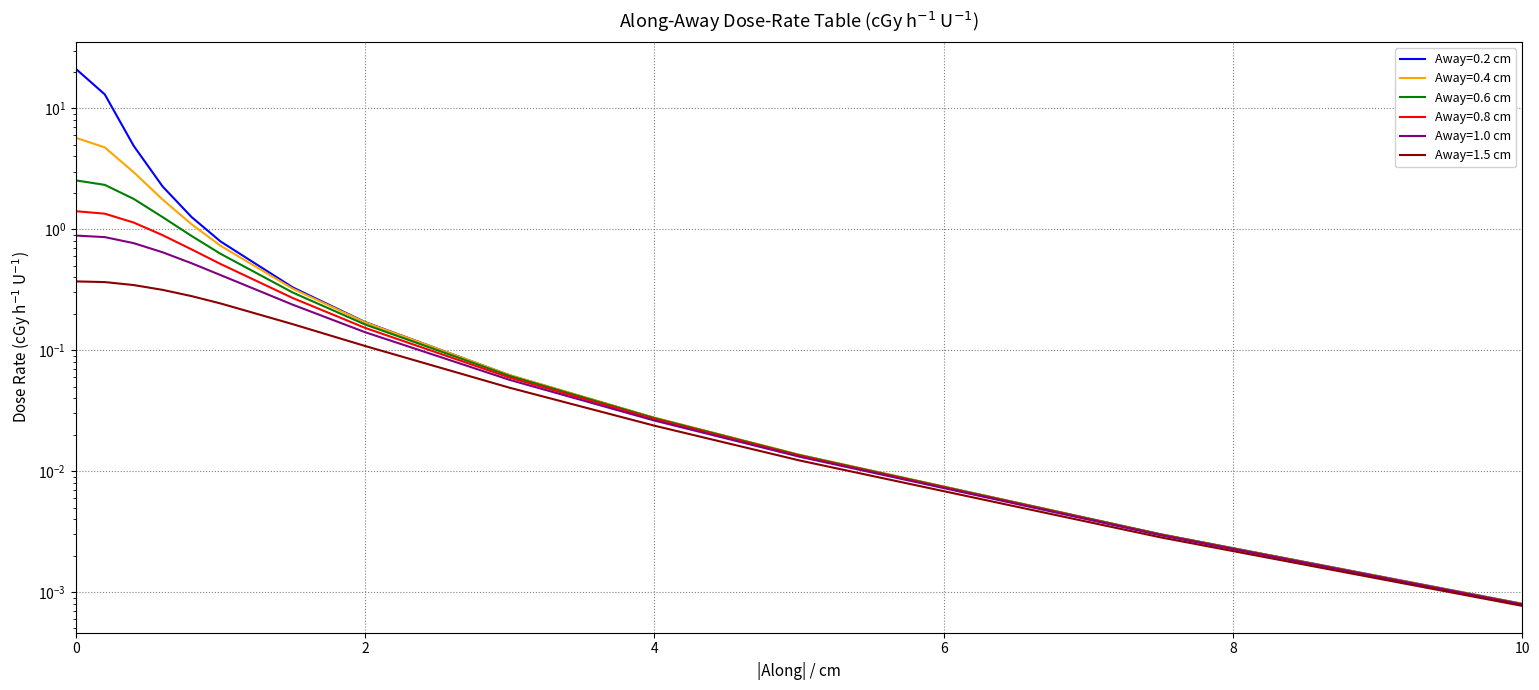

Reading left to right, list all the values displayed in this chart.

Away=0.2 cm: 0=21.2	0.2=13.0	0.4=4.9	0.6=2.3	0.8=1.3	1=0.8	1.5=0.3	2=0.2	3=0.1	4=0.0	5=0.0	7.5=0.0	10=0.0
Away=0.4 cm: 0=5.7	0.2=4.8	0.4=3.0	0.6=1.8	0.8=1.1	1=0.7	1.5=0.3	2=0.2	3=0.1	4=0.0	5=0.0	7.5=0.0	10=0.0
Away=0.6 cm: 0=2.5	0.2=2.3	0.4=1.8	0.6=1.3	0.8=0.9	1=0.6	1.5=0.3	2=0.2	3=0.1	4=0.0	5=0.0	7.5=0.0	10=0.0
Away=0.8 cm: 0=1.4	0.2=1.3	0.4=1.1	0.6=0.9	0.8=0.7	1=0.5	1.5=0.3	2=0.2	3=0.1	4=0.0	5=0.0	7.5=0.0	10=0.0
Away=1.0 cm: 0=0.9	0.2=0.9	0.4=0.8	0.6=0.6	0.8=0.5	1=0.4	1.5=0.2	2=0.1	3=0.1	4=0.0	5=0.0	7.5=0.0	10=0.0
Away=1.5 cm: 0=0.4	0.2=0.4	0.4=0.3	0.6=0.3	0.8=0.3	1=0.2	1.5=0.2	2=0.1	3=0.0	4=0.0	5=0.0	7.5=0.0	10=0.0